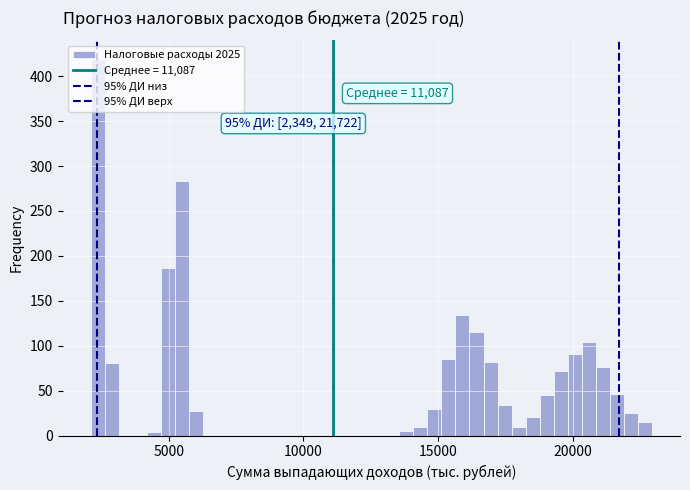

Around what value on the x-axis is the tallest bar? Give the approximate position of its centre, as read against the axis.

2500